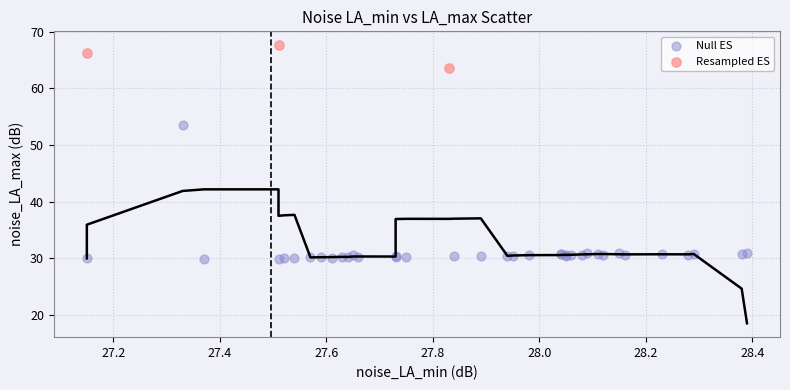

Which series reaches the minimum Y coordinate?

Null ES